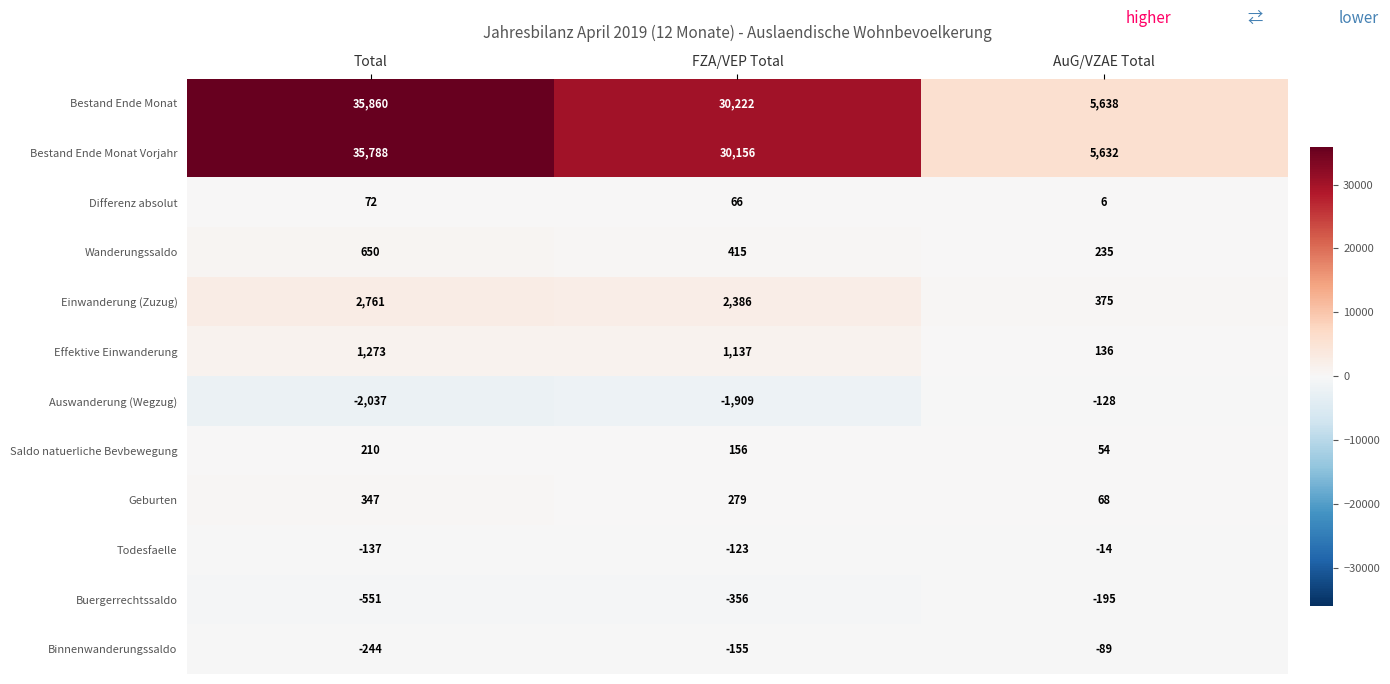

True or false: Geburten has a value of 347 at Total.

True